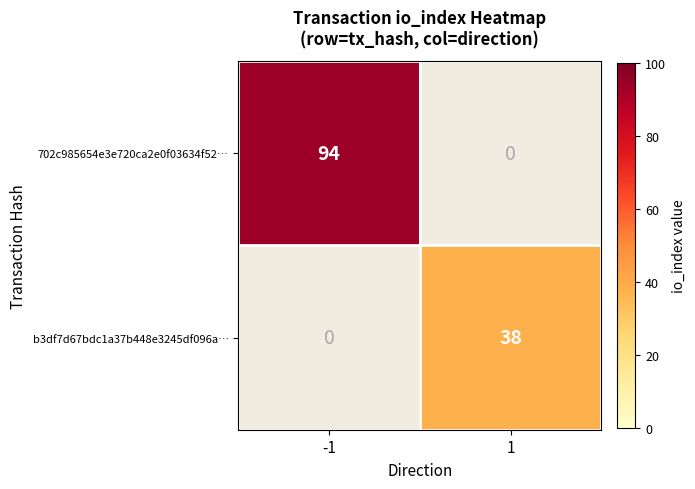

At how many categories does at least one series exceed 77?

1